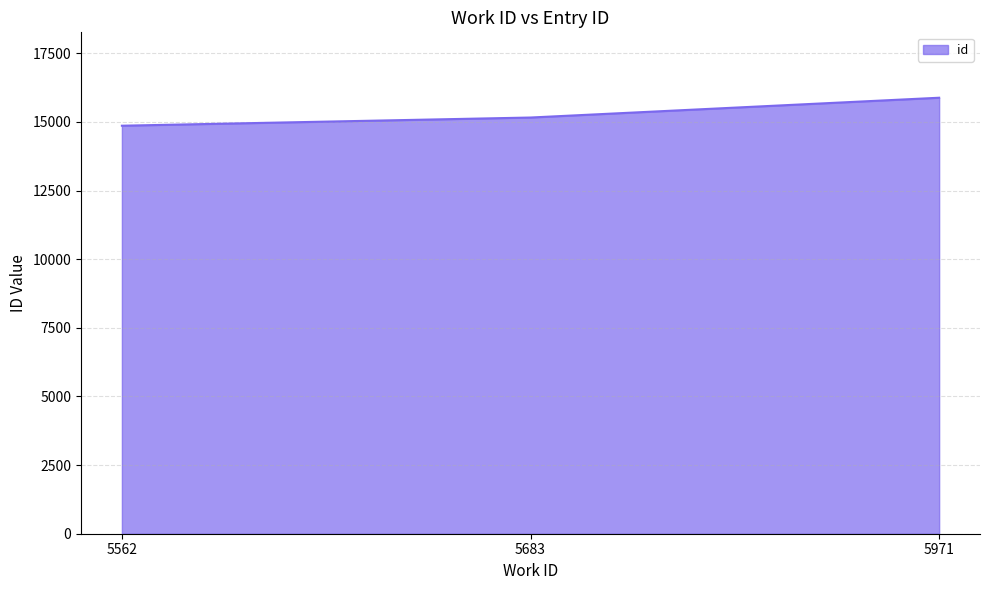

List the labels in order of value, largest first.

5971, 5683, 5562